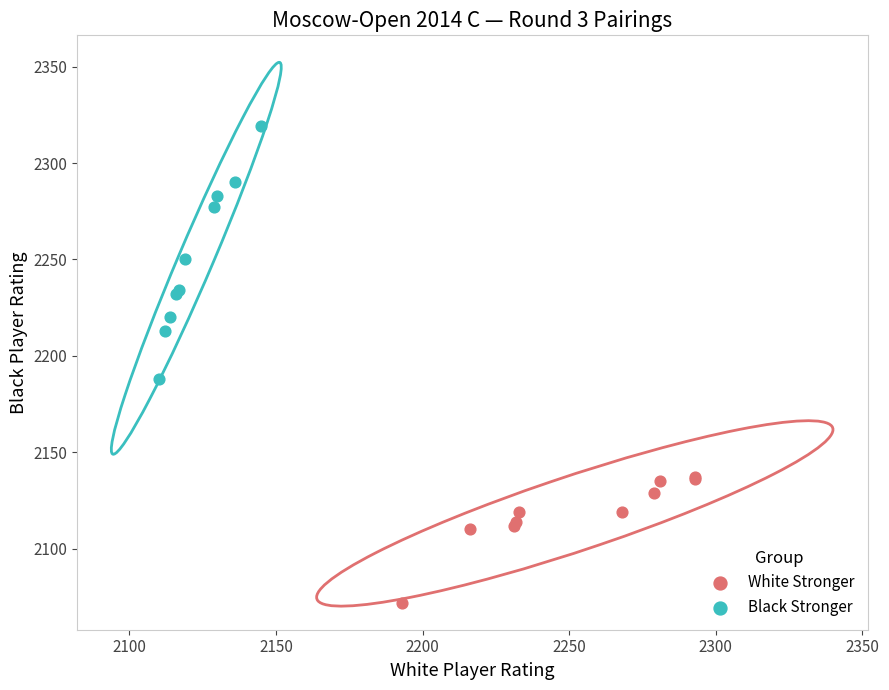

Which series contains the lowest Y value?

White Stronger